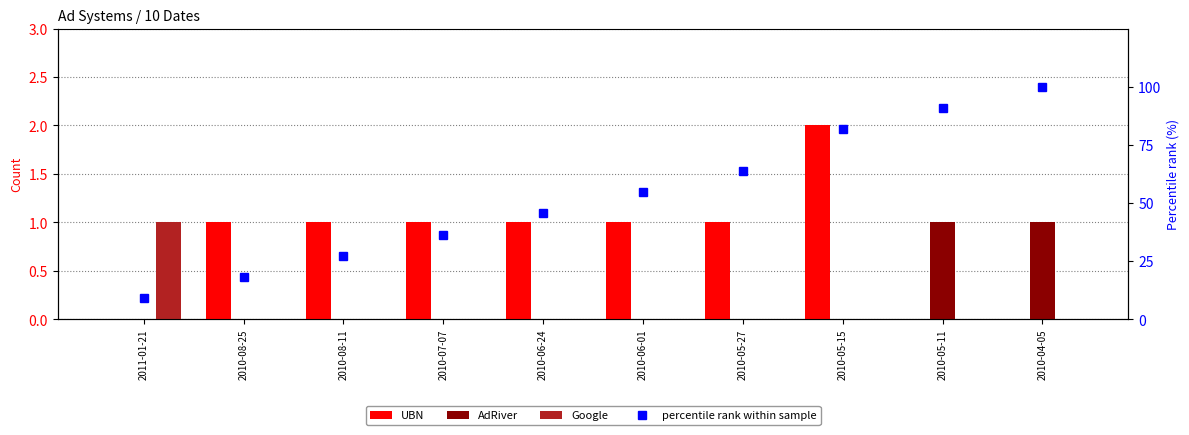

What is the total value across all series at 2010-06-24?

46.5